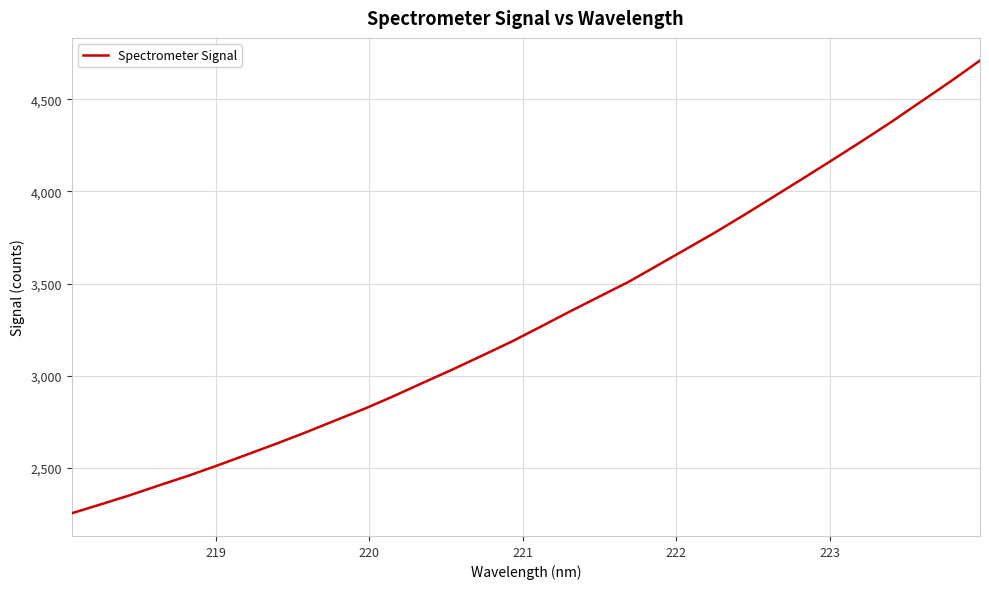

What is the greatest value displayed?

4709.5